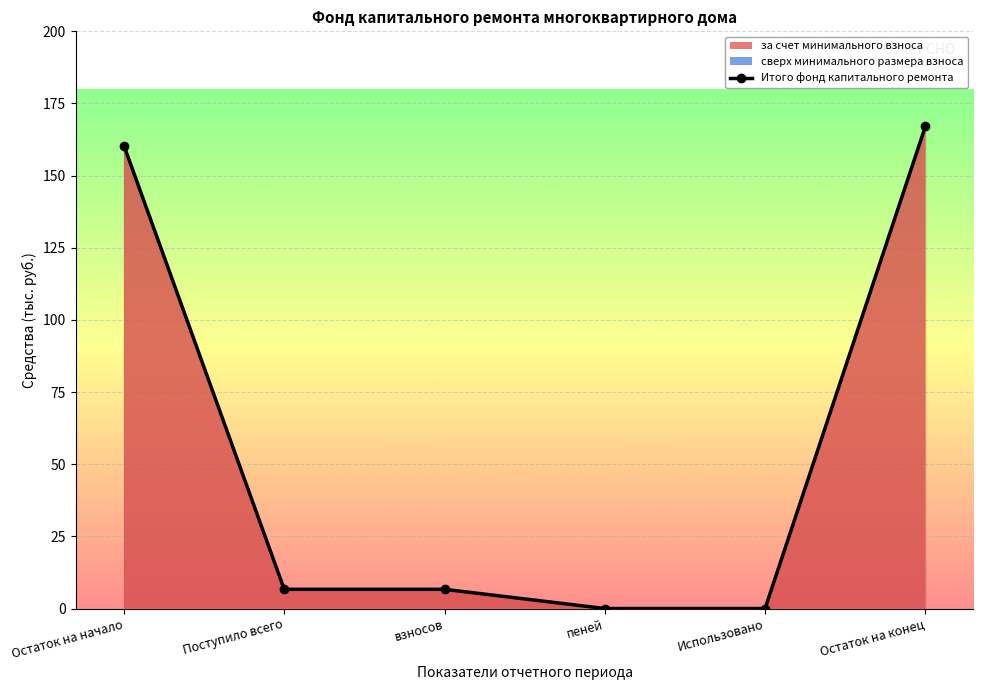

Rank the series by their maximum value, from highest to lowest.

за счет минимального взноса, Итого фонд капитального ремонта, сверх минимального размера взноса